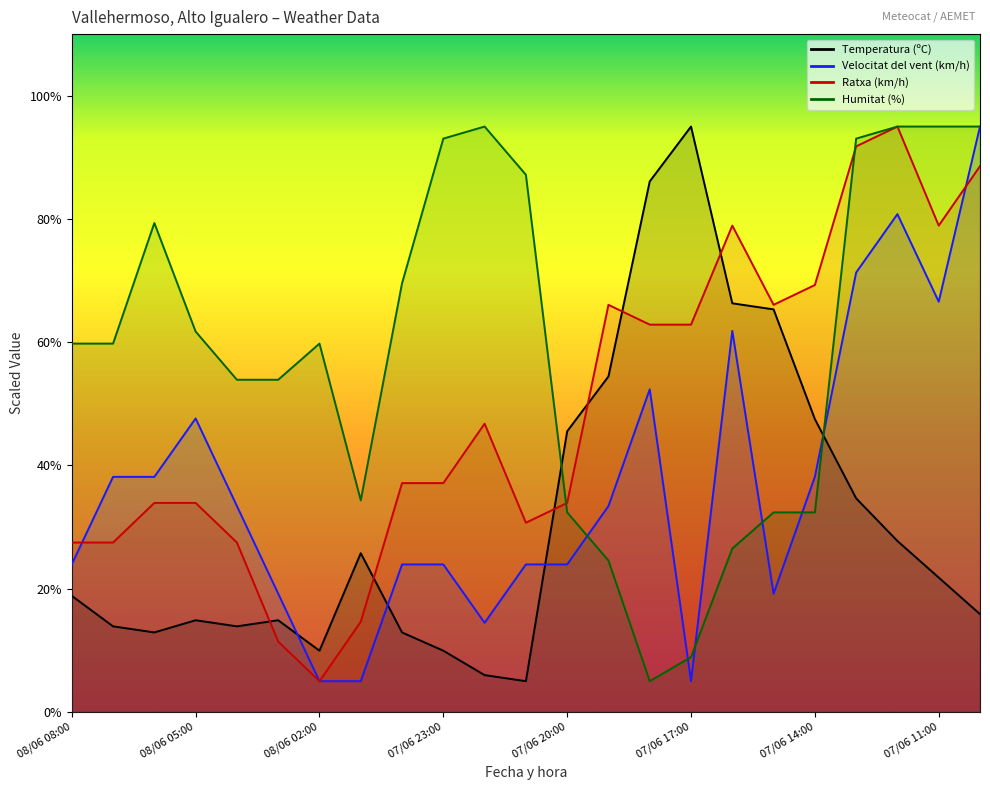

Reading right to left, extract all data points from this chart.

Temperatura (ºC): 15.9	21.8	27.7	34.7	47.5	65.3	66.3	95.0	86.1	54.5	45.5	5.0	6.0	9.9	12.9	25.8	9.9	14.9	13.9	14.9	12.9	13.9	18.8
Velocitat del vent (km/h): 95.0	66.6	80.8	71.3	38.2	19.2	61.8	5.0	52.4	33.4	23.9	23.9	14.5	23.9	23.9	5.0	5.0	19.2	33.4	47.6	38.2	38.2	23.9
Ratxa (km/h): 88.6	78.9	95.0	91.8	69.3	66.1	78.9	62.9	62.9	66.1	33.9	30.7	46.8	37.1	37.1	14.6	5.0	11.4	27.5	33.9	33.9	27.5	27.5
Humitat (%): 95.0	95.0	95.0	93.0	32.4	32.4	26.5	8.9	5.0	24.6	32.4	87.2	95.0	93.0	69.6	34.3	59.8	53.9	53.9	61.7	79.3	59.8	59.8